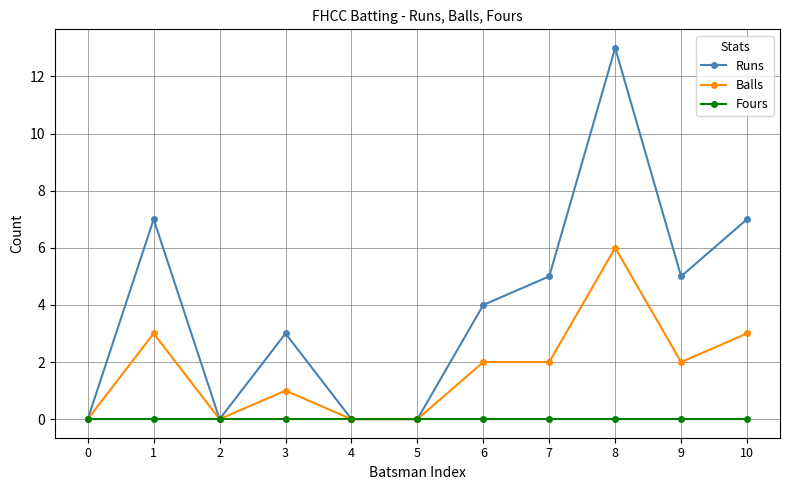

Is the value of Runs at 7 greater than the value of Fours at 6?

Yes